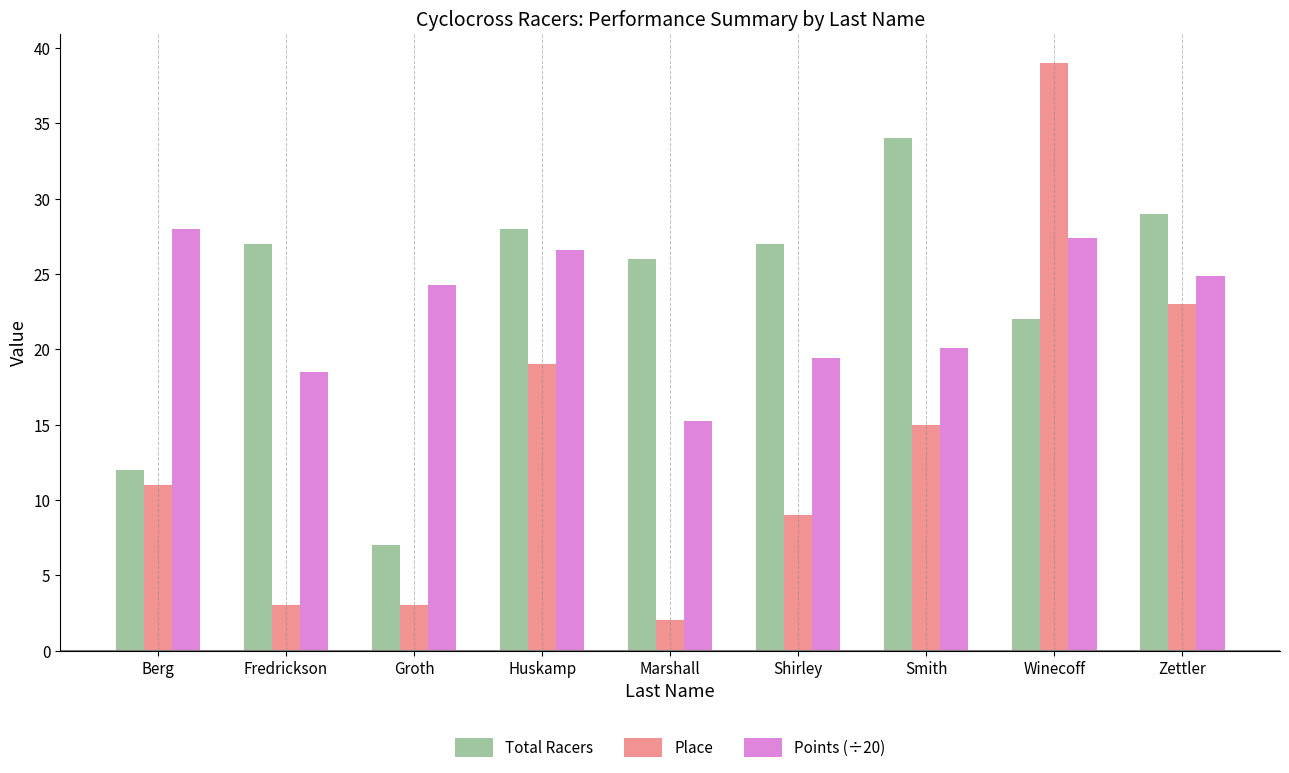

Reading left to right, extract all data points from this chart.

Total Racers: Berg=12.0	Fredrickson=27.0	Groth=7.0	Huskamp=28.0	Marshall=26.0	Shirley=27.0	Smith=34.0	Winecoff=22.0	Zettler=29.0
Place: Berg=11.0	Fredrickson=3.0	Groth=3.0	Huskamp=19.0	Marshall=2.0	Shirley=9.0	Smith=15.0	Winecoff=39.0	Zettler=23.0
Points (÷20): Berg=28.0	Fredrickson=18.5	Groth=24.3	Huskamp=26.6	Marshall=15.2	Shirley=19.4	Smith=20.1	Winecoff=27.4	Zettler=24.9